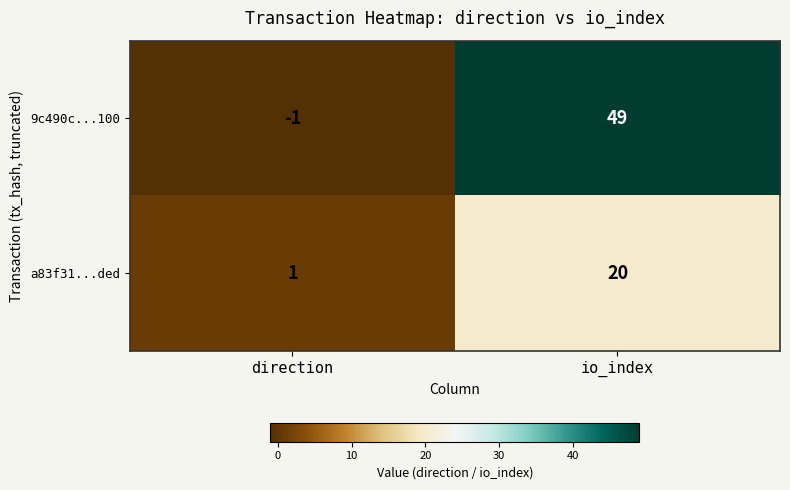

Reading right to left, transcribe all the data shown in this chart.

9c490c...100: io_index=49	direction=-1
a83f31...ded: io_index=20	direction=1